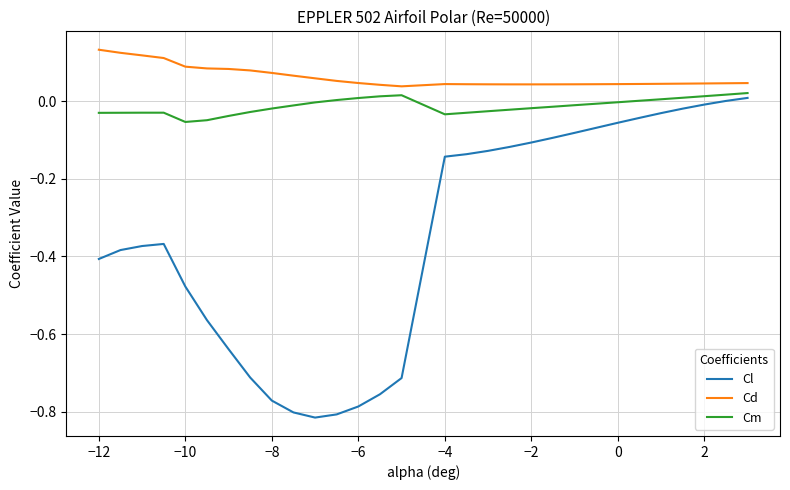

Which series has the largest range (max minus min)?

Cl